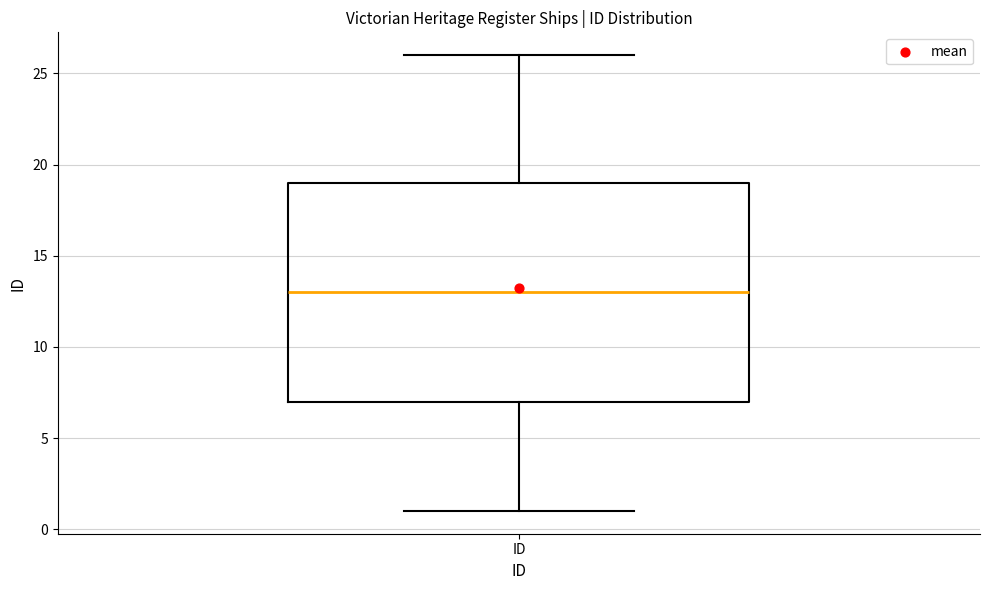

Where does the median line of the box for ID sit on the y-axis? The values are not printed on the chart, so give them approximately, as read against the axis.

13